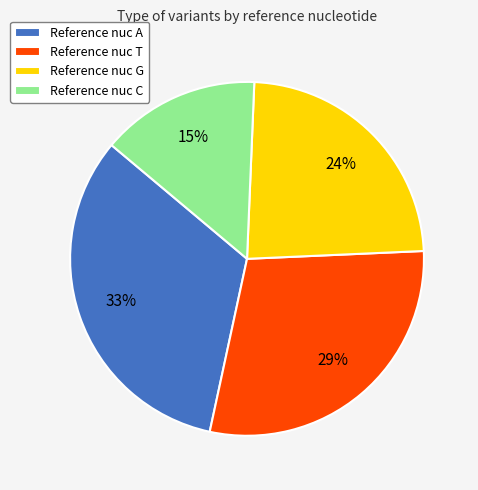

What percentage is the Reference nuc G slice, to the nearest percent?

24%